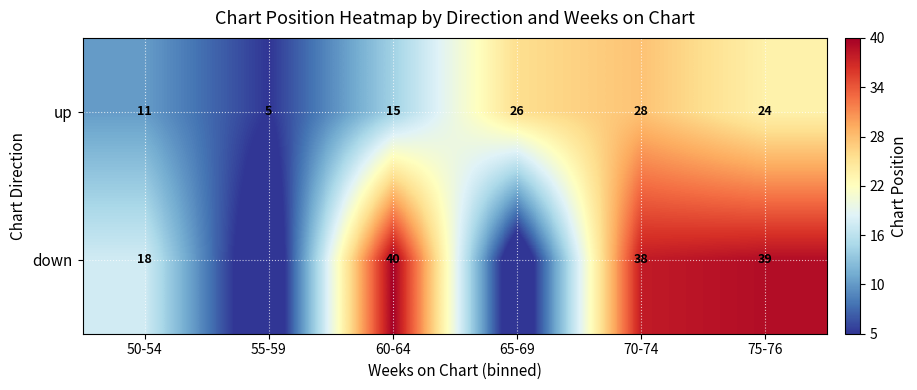

The down series shows 39 at 75-76. True or false?

True